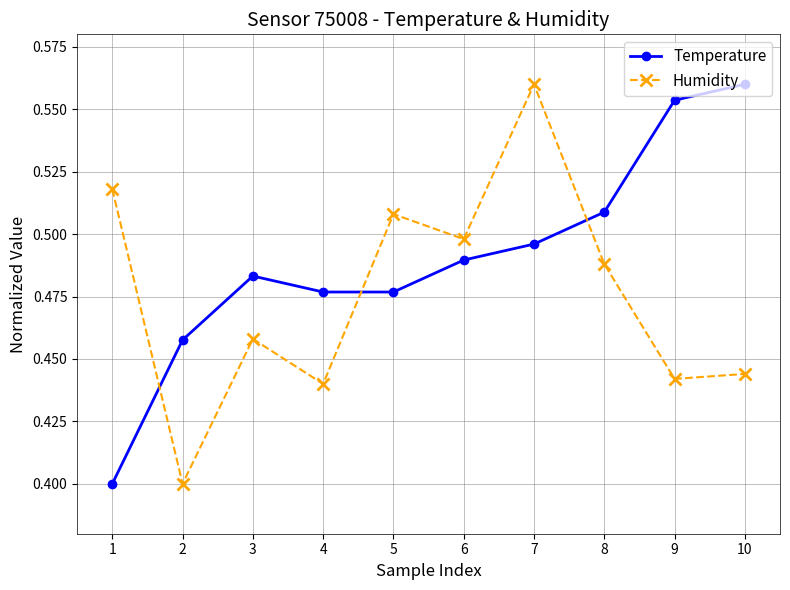

Rank the series at 2 from highest to lowest value.

Temperature, Humidity